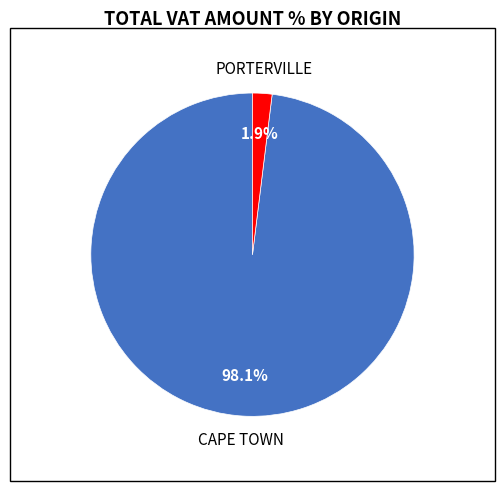

Is there a majority slice in this chart?

Yes